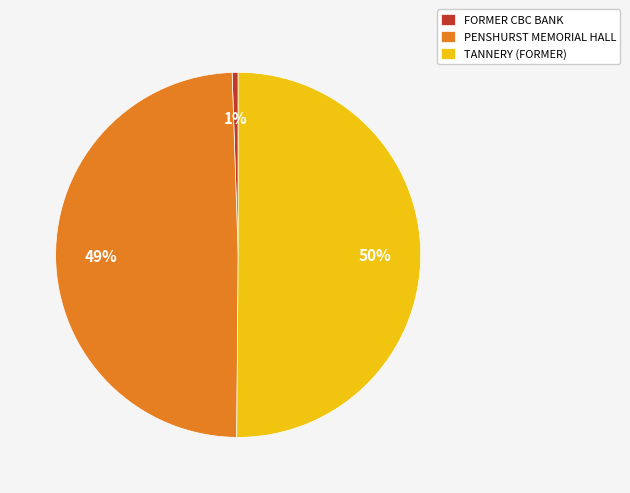

To the nearest percent, what is the combined percentage of FORMER CBC BANK and PENSHURST MEMORIAL HALL?

50%